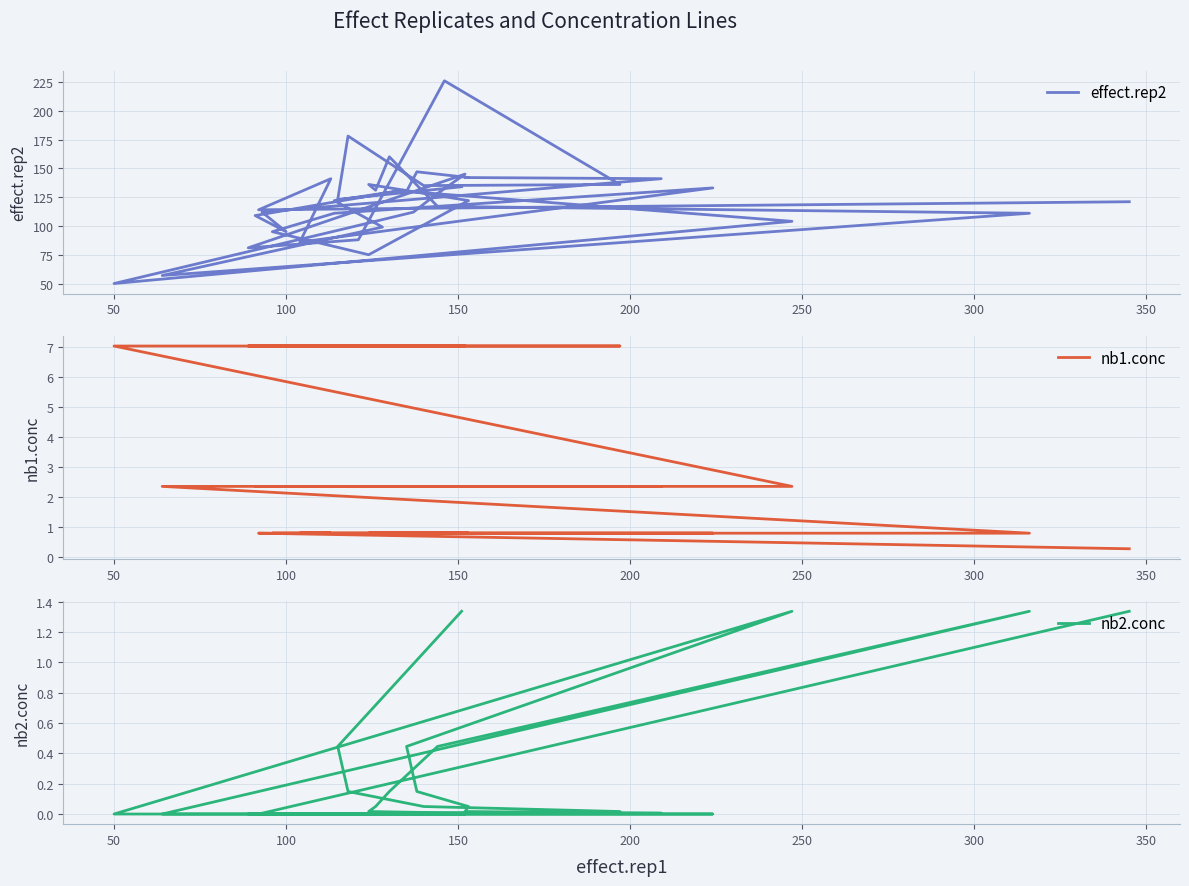

True or false: effect.rep2 and nb1.conc cross at least once.

False